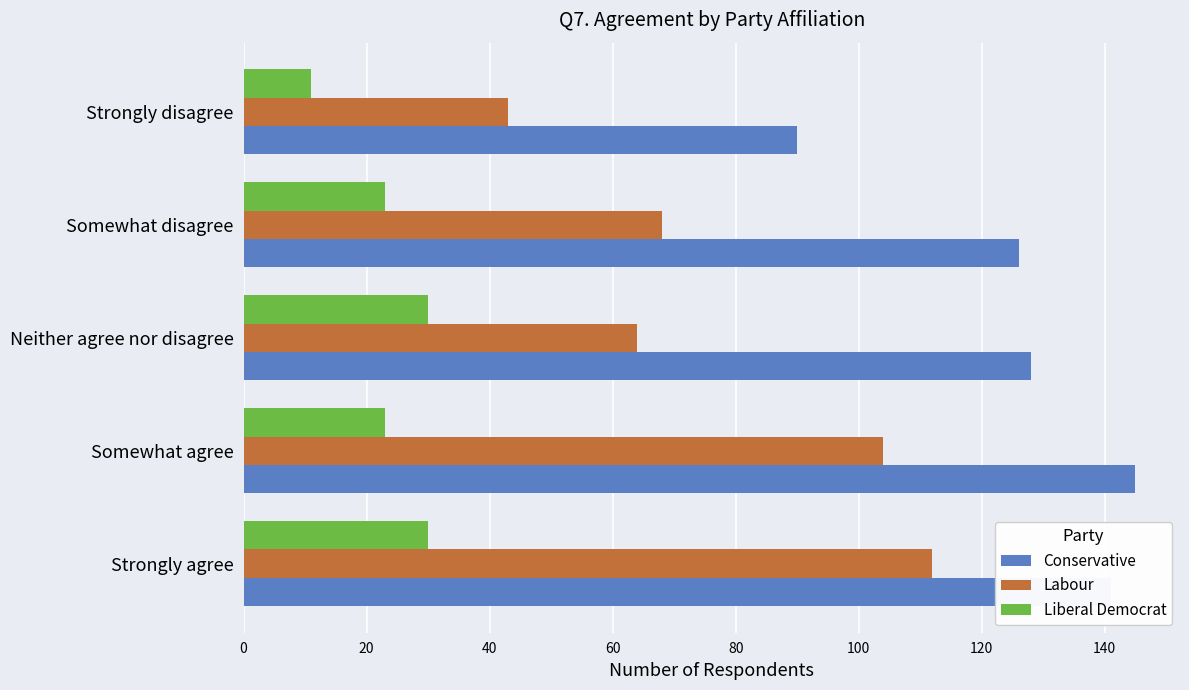

True or false: Labour has a value of 68 at Somewhat disagree.

True